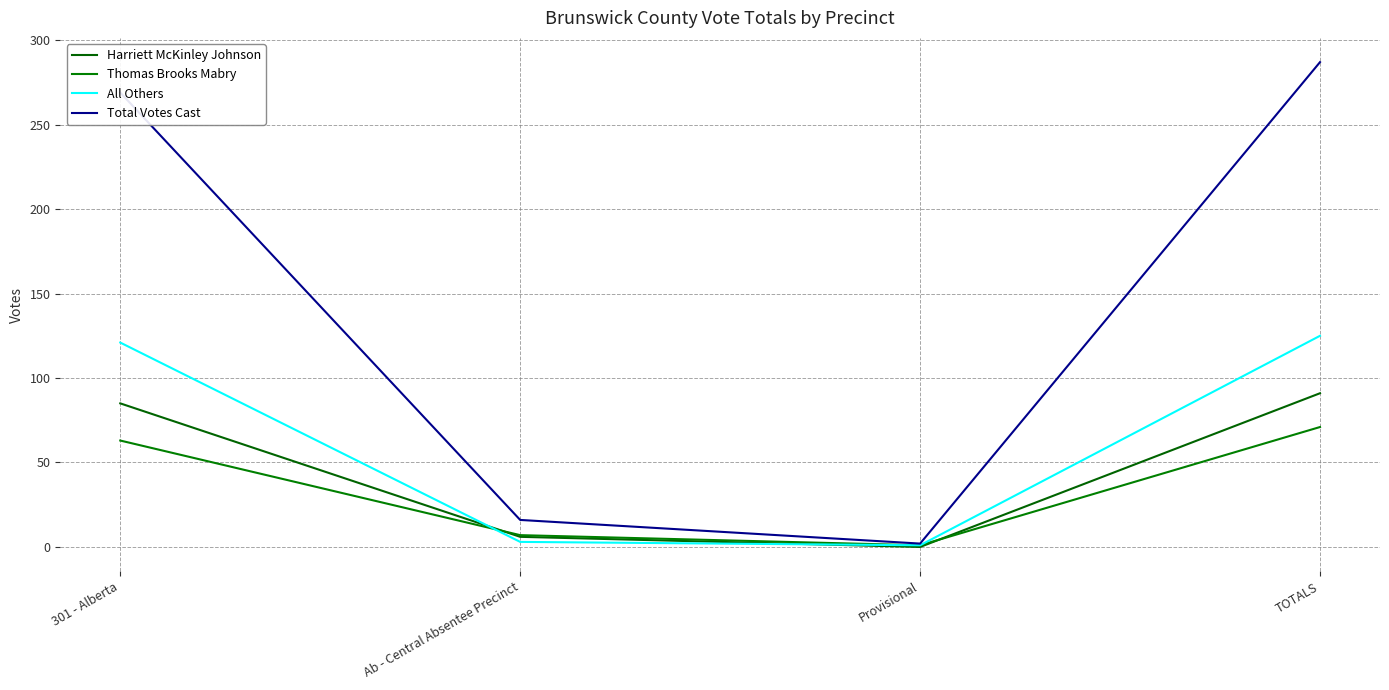

What is the spread (max minus min) of values at Provisional?

2